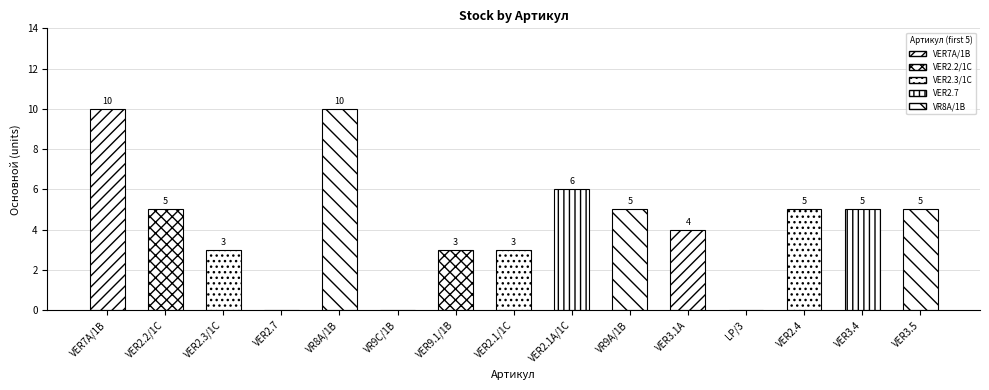

Rank the categories by value from highest to lowest.

VER7A/1B, VR8A/1B, VER2.1A/1C, VER2.2/1C, VR9A/1B, VER2.4, VER3.4, VER3.5, VER3.1A, VER2.3/1C, VER9.1/1B, VER2.1/1C, VER2.7, VR9C/1B, LP/3